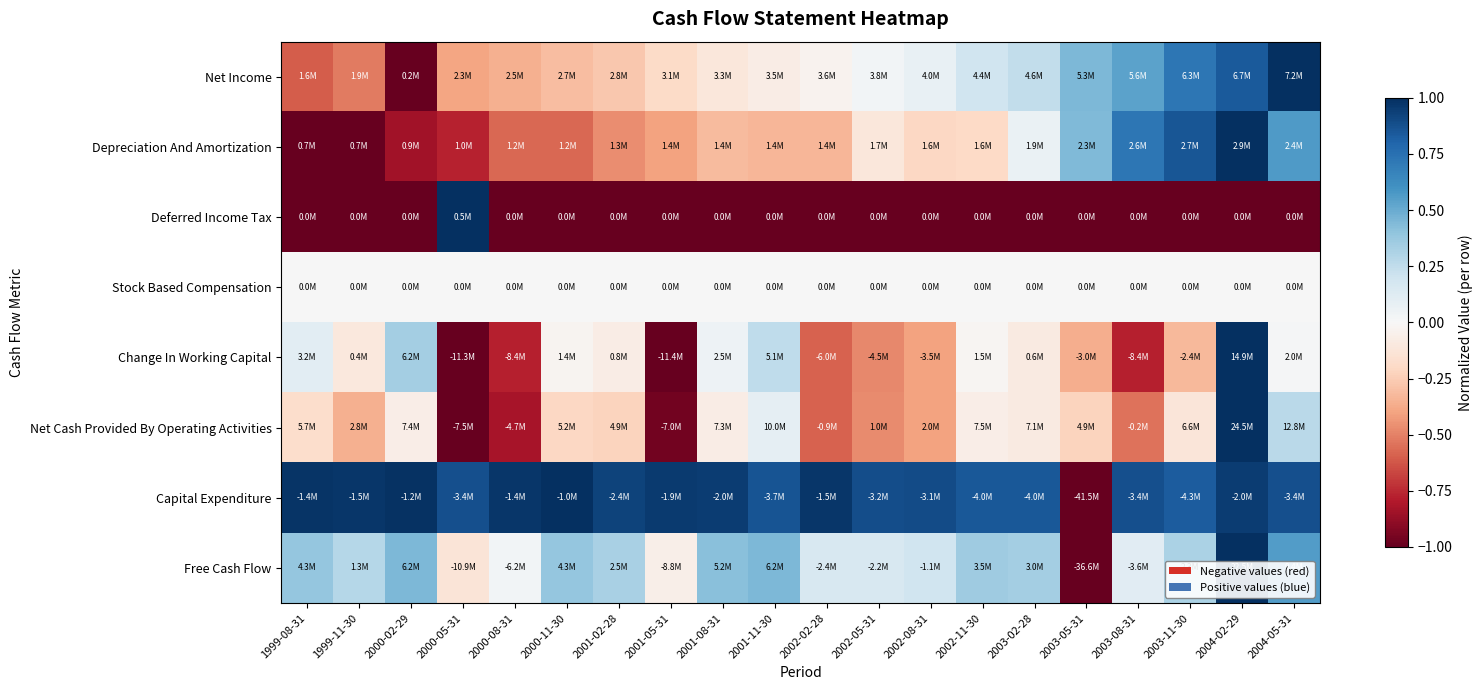

Reading left to right, extract all data points from this chart.

Net Income: 1999-08-31=-0.6	1999-11-30=-0.5	2000-02-29=-1.0	2000-05-31=-0.4	2000-08-31=-0.4	2000-11-30=-0.3	2001-02-28=-0.3	2001-05-31=-0.2	2001-08-31=-0.1	2001-11-30=-0.1	2002-02-28=-0.0	2002-05-31=0.0	2002-08-31=0.1	2002-11-30=0.2	2003-02-28=0.2	2003-05-31=0.4	2003-08-31=0.5	2003-11-30=0.7	2004-02-29=0.8	2004-05-31=1.0
Depreciation And Amortization: 1999-08-31=-1.0	1999-11-30=-1.0	2000-02-29=-0.8	2000-05-31=-0.8	2000-08-31=-0.6	2000-11-30=-0.6	2001-02-28=-0.5	2001-05-31=-0.4	2001-08-31=-0.3	2001-11-30=-0.3	2002-02-28=-0.3	2002-05-31=-0.1	2002-08-31=-0.2	2002-11-30=-0.2	2003-02-28=0.1	2003-05-31=0.4	2003-08-31=0.7	2003-11-30=0.9	2004-02-29=1.0	2004-05-31=0.6
Deferred Income Tax: 1999-08-31=-1.0	1999-11-30=-1.0	2000-02-29=-1.0	2000-05-31=1.0	2000-08-31=-1.0	2000-11-30=-1.0	2001-02-28=-1.0	2001-05-31=-1.0	2001-08-31=-1.0	2001-11-30=-1.0	2002-02-28=-1.0	2002-05-31=-1.0	2002-08-31=-1.0	2002-11-30=-1.0	2003-02-28=-1.0	2003-05-31=-1.0	2003-08-31=-1.0	2003-11-30=-1.0	2004-02-29=-1.0	2004-05-31=-1.0
Stock Based Compensation: 1999-08-31=0.0	1999-11-30=0.0	2000-02-29=0.0	2000-05-31=0.0	2000-08-31=0.0	2000-11-30=0.0	2001-02-28=0.0	2001-05-31=0.0	2001-08-31=0.0	2001-11-30=0.0	2002-02-28=0.0	2002-05-31=0.0	2002-08-31=0.0	2002-11-30=0.0	2003-02-28=0.0	2003-05-31=0.0	2003-08-31=0.0	2003-11-30=0.0	2004-02-29=0.0	2004-05-31=0.0
Change In Working Capital: 1999-08-31=0.1	1999-11-30=-0.1	2000-02-29=0.3	2000-05-31=-1.0	2000-08-31=-0.8	2000-11-30=-0.0	2001-02-28=-0.1	2001-05-31=-1.0	2001-08-31=0.1	2001-11-30=0.3	2002-02-28=-0.6	2002-05-31=-0.5	2002-08-31=-0.4	2002-11-30=-0.0	2003-02-28=-0.1	2003-05-31=-0.4	2003-08-31=-0.8	2003-11-30=-0.3	2004-02-29=1.0	2004-05-31=0.0
Net Cash Provided By Operating Activities: 1999-08-31=-0.2	1999-11-30=-0.4	2000-02-29=-0.1	2000-05-31=-1.0	2000-08-31=-0.8	2000-11-30=-0.2	2001-02-28=-0.2	2001-05-31=-1.0	2001-08-31=-0.1	2001-11-30=0.1	2002-02-28=-0.6	2002-05-31=-0.5	2002-08-31=-0.4	2002-11-30=-0.1	2003-02-28=-0.1	2003-05-31=-0.2	2003-08-31=-0.5	2003-11-30=-0.1	2004-02-29=1.0	2004-05-31=0.3
Capital Expenditure: 1999-08-31=1.0	1999-11-30=1.0	2000-02-29=1.0	2000-05-31=0.9	2000-08-31=1.0	2000-11-30=1.0	2001-02-28=0.9	2001-05-31=1.0	2001-08-31=0.9	2001-11-30=0.9	2002-02-28=1.0	2002-05-31=0.9	2002-08-31=0.9	2002-11-30=0.9	2003-02-28=0.8	2003-05-31=-1.0	2003-08-31=0.9	2003-11-30=0.8	2004-02-29=0.9	2004-05-31=0.9
Free Cash Flow: 1999-08-31=0.4	1999-11-30=0.3	2000-02-29=0.4	2000-05-31=-0.1	2000-08-31=0.0	2000-11-30=0.4	2001-02-28=0.3	2001-05-31=-0.1	2001-08-31=0.4	2001-11-30=0.5	2002-02-28=0.2	2002-05-31=0.2	2002-08-31=0.2	2002-11-30=0.4	2003-02-28=0.3	2003-05-31=-1.0	2003-08-31=0.1	2003-11-30=0.3	2004-02-29=1.0	2004-05-31=0.6